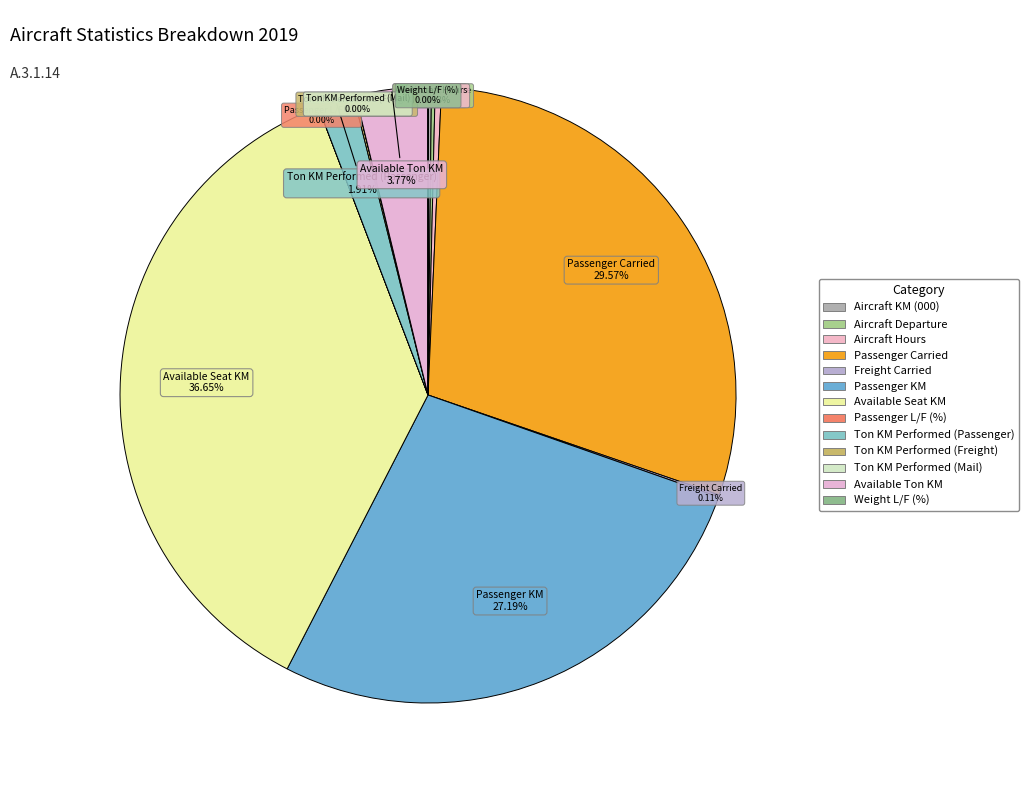

To the nearest percent, what is the average slice percentage?

8%